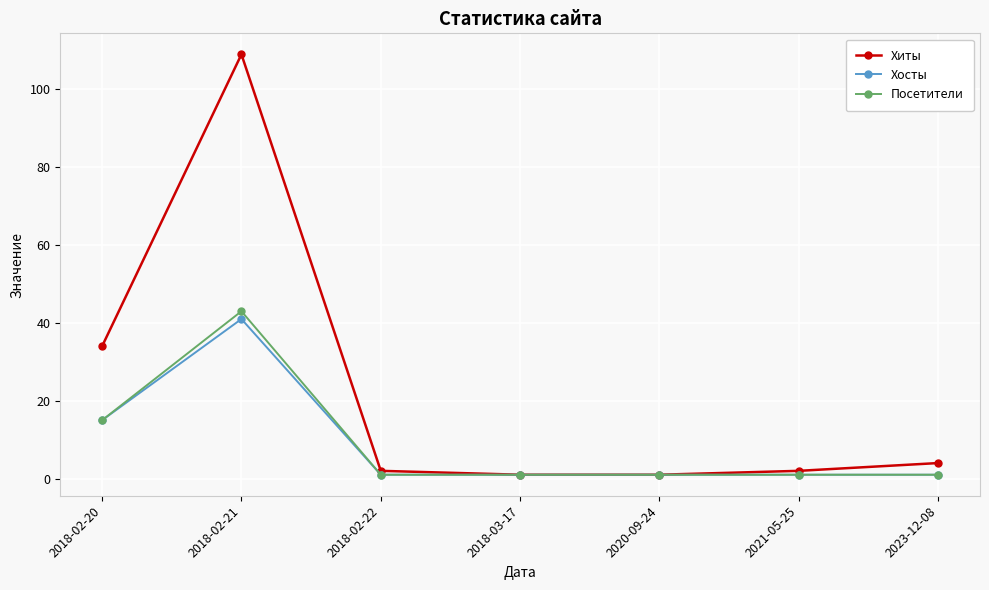

What is the greatest value displayed?

109